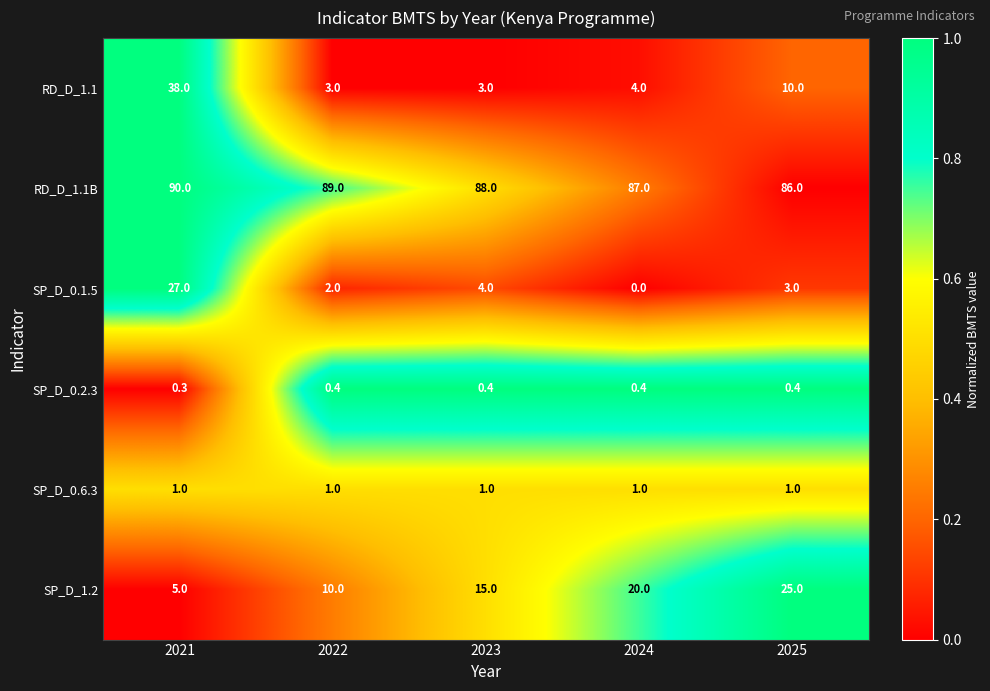

Which series changed the most between 2021 and 2023?

RD_D_1.1